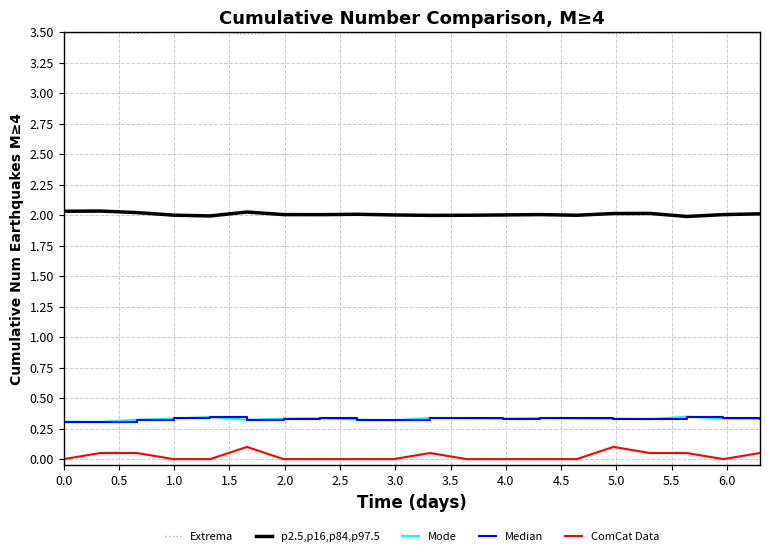

True or false: Mode and ComCat Data intersect in this chart.

False